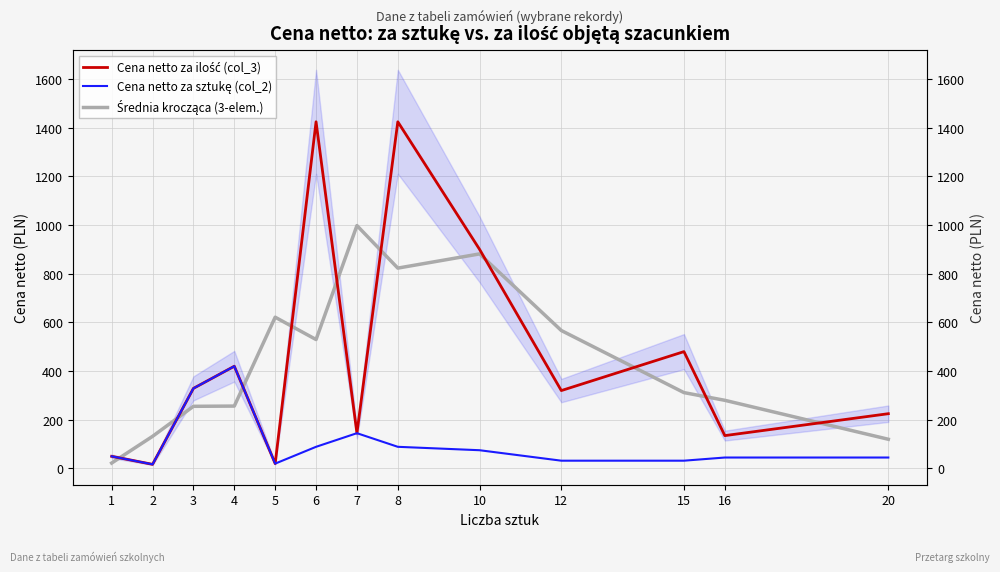

Reading right to left, extract all data points from this chart.

Cena netto za ilość (col_3): 225.0	135.0	480.0	320.0	900.0	1424.0	145.0	1424.0	19.9	420.0	329.0	17.0	49.9
Cena netto za sztukę (col_2): 45.0	45.0	32.0	32.0	75.0	89.0	145.0	89.0	19.9	420.0	329.0	17.0	49.9
Średnia krocząca (3-elem.): 120.0	280.0	311.7	566.7	881.3	823.0	997.7	529.6	621.3	256.3	255.3	132.0	22.3